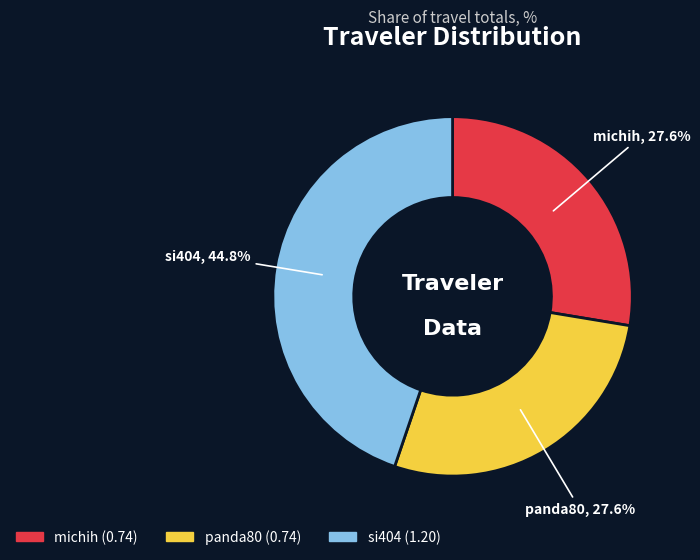

What is the ratio of the value at michih to the value at si404?

0.6